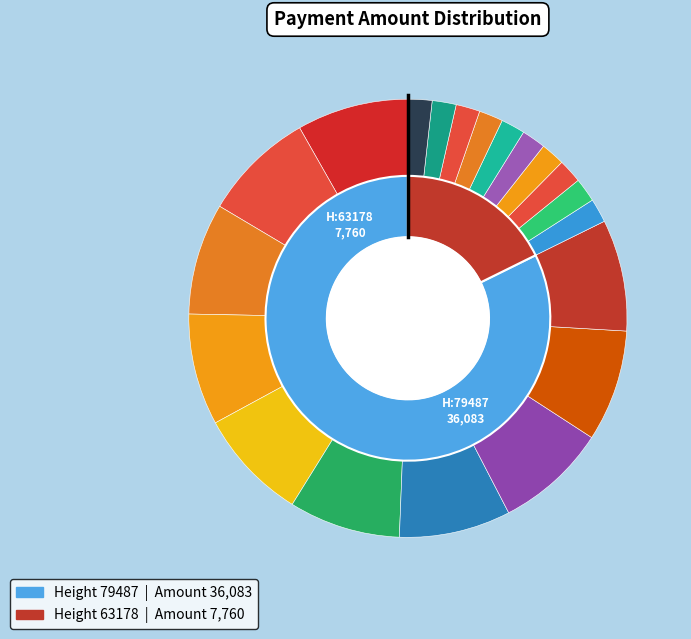

What percentage do 63178 and 79487 together represent?

100.0%